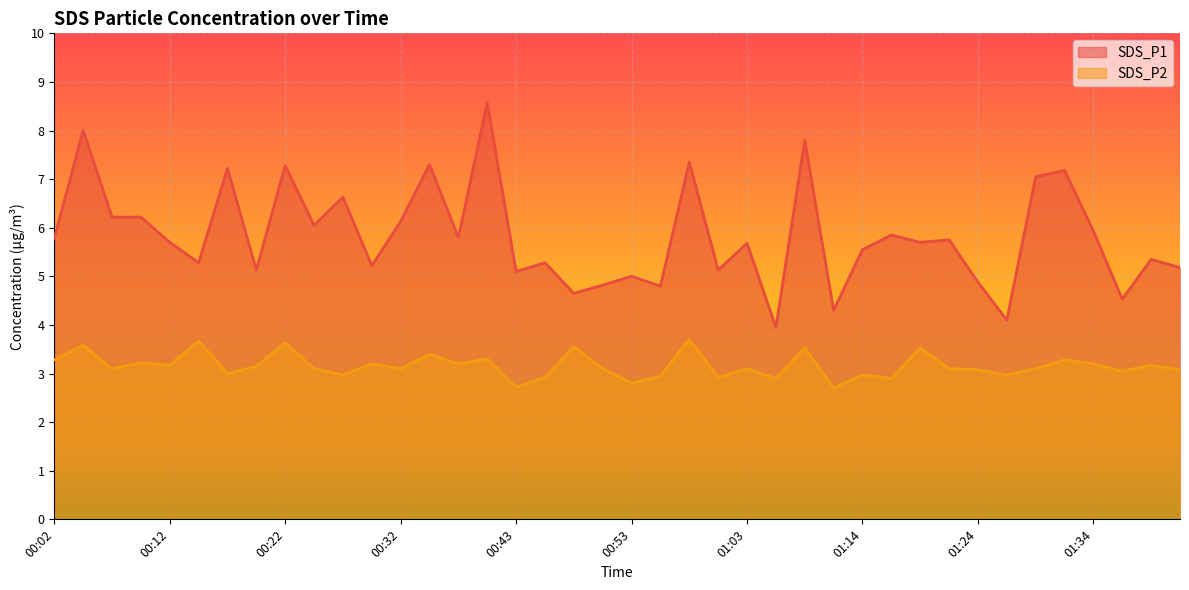

At which label does SDS_P2 first exceed 3?

00:02